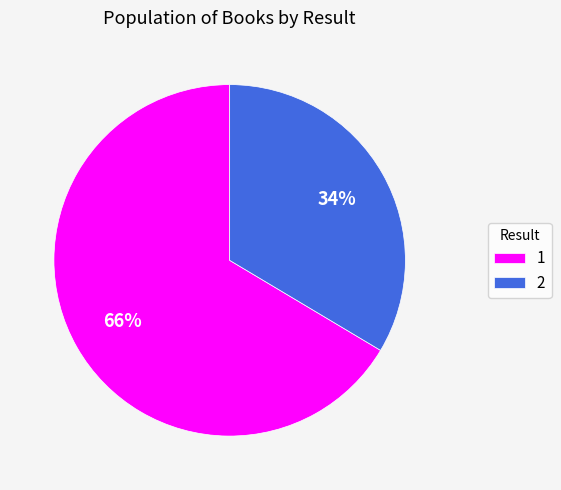

Which slice is the smallest?

2